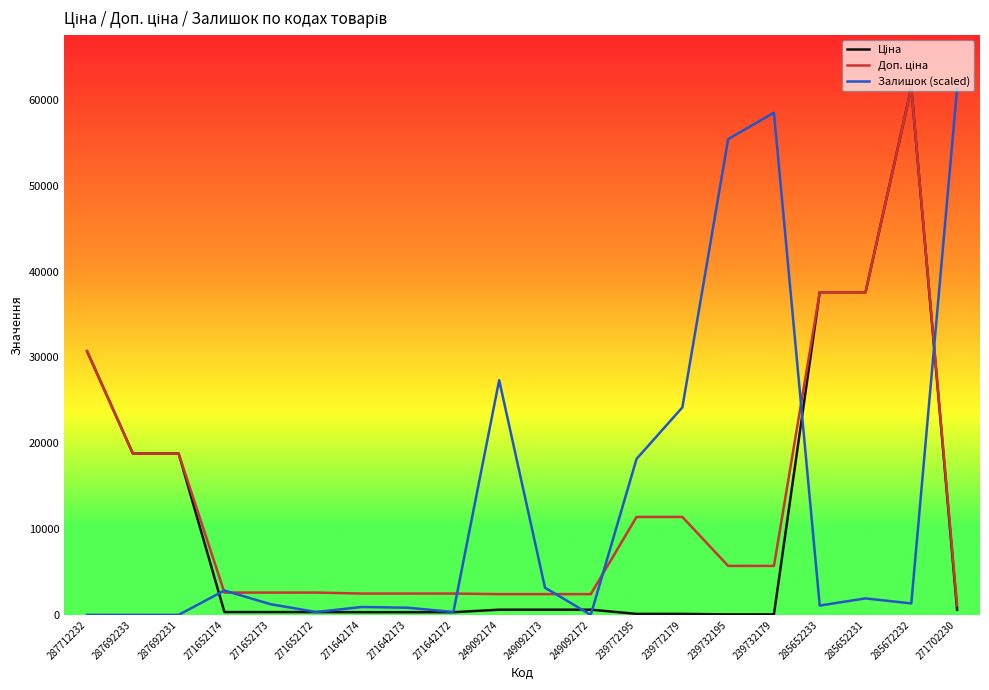

The Залишок (scaled) series shows 333.4 at 271642172. True or false?

True